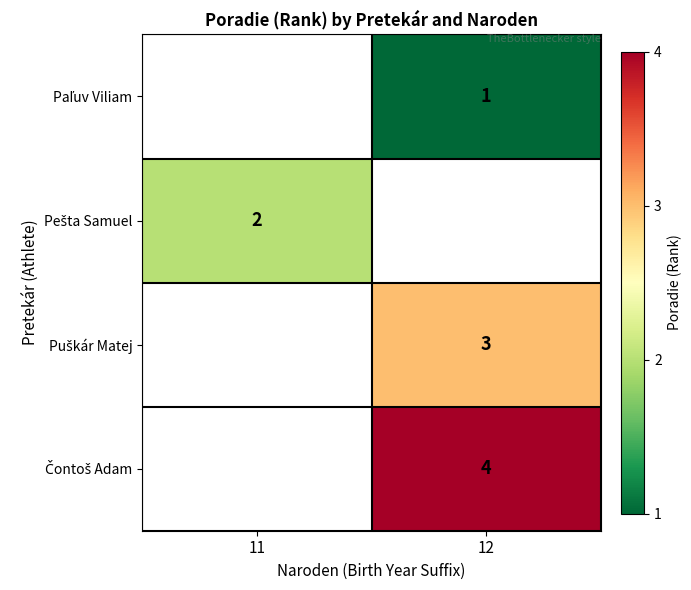

What is the approximate value of Paľuv Viliam at 12?

1.0